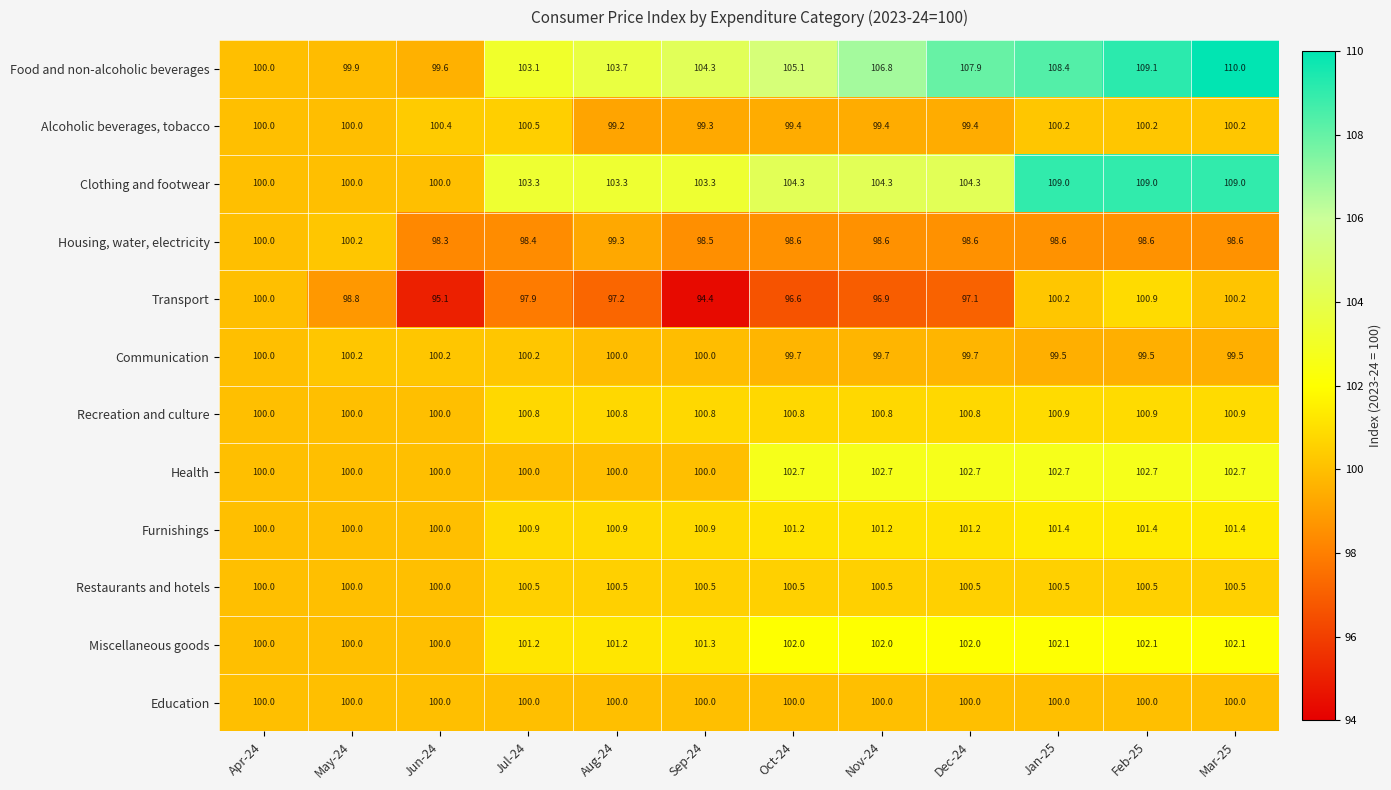

What is the spread (max minus min) of values at Mar-25?

11.4